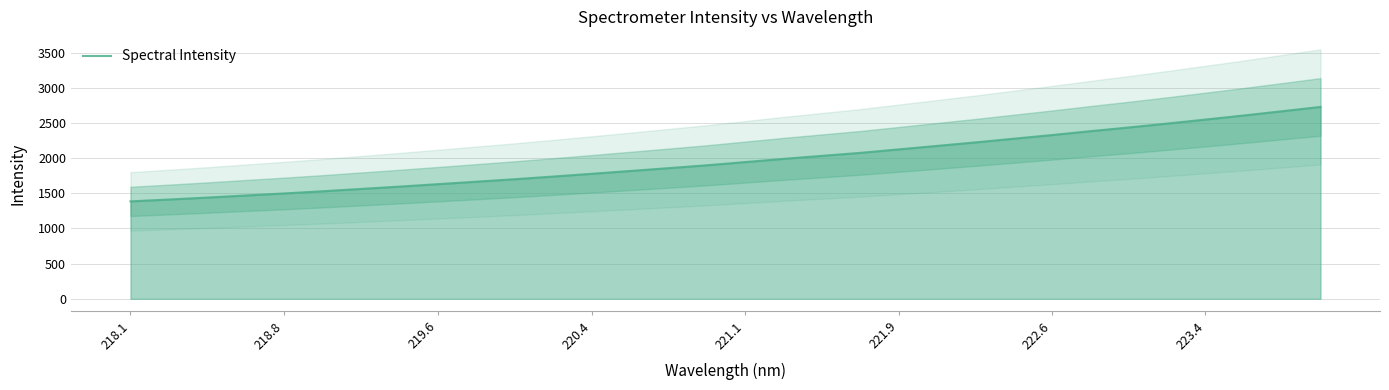

What is the maximum value shown in the chart?

2727.6